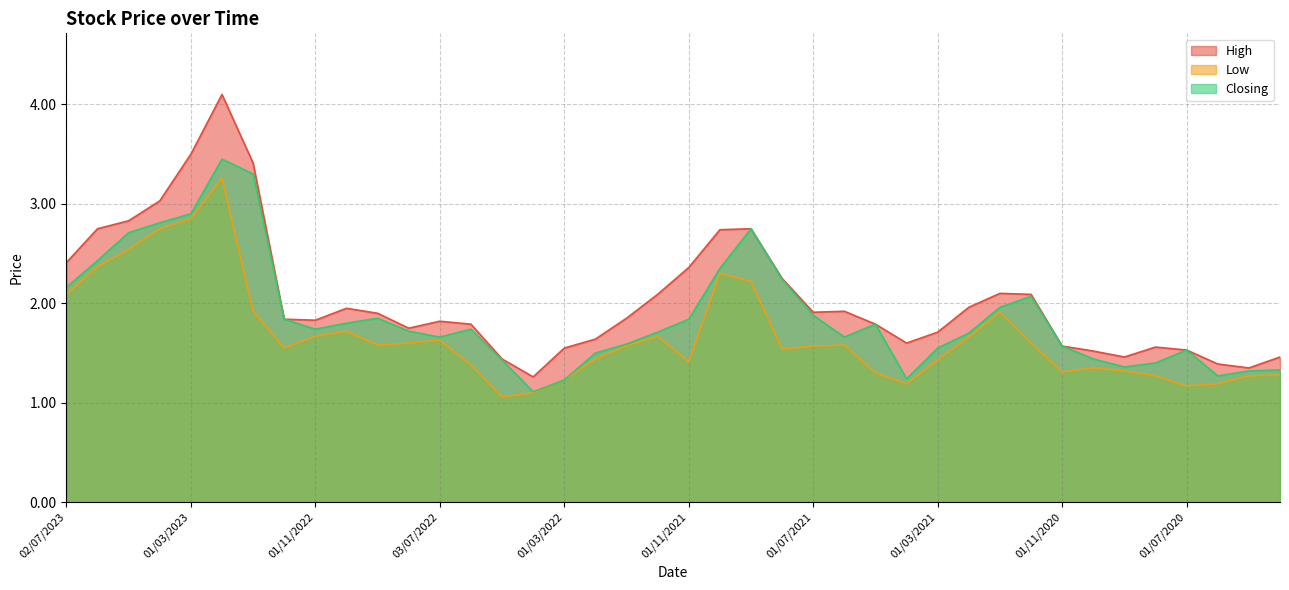

What is the approximate value of Low at 01/07/2020?

1.2